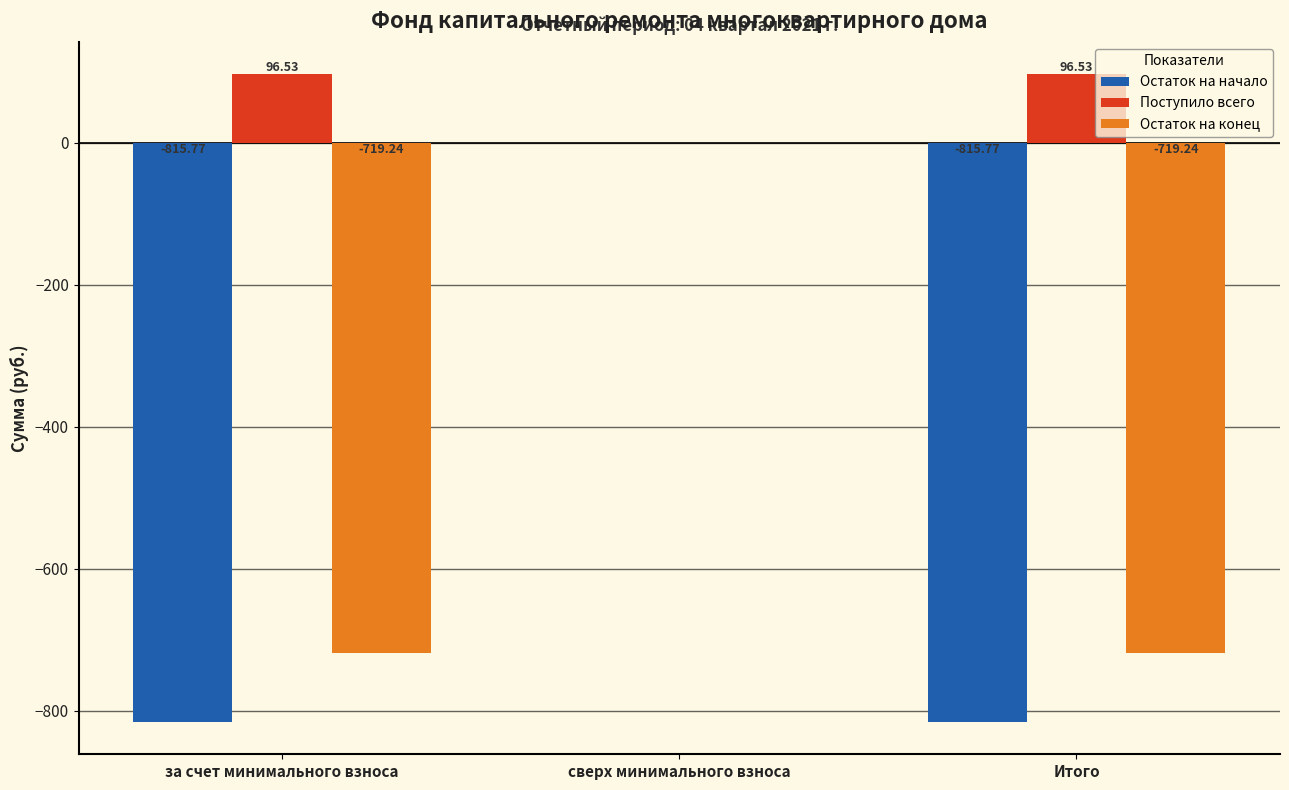

What value does the Остаток на начало series have at Итого?

-815.8